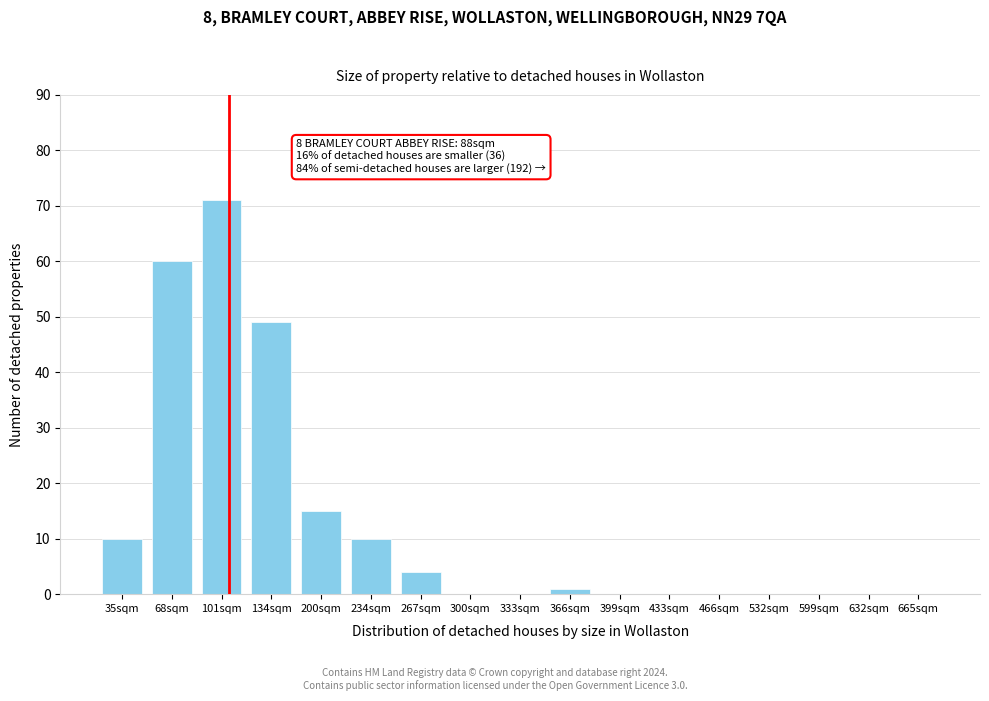

Reading left to right, transcribe all the data shown in this chart.

35sqm=10	68sqm=60	101sqm=71	134sqm=49	200sqm=15	234sqm=10	267sqm=4	300sqm=0	333sqm=0	366sqm=1	399sqm=0	433sqm=0	466sqm=0	532sqm=0	599sqm=0	632sqm=0	665sqm=0